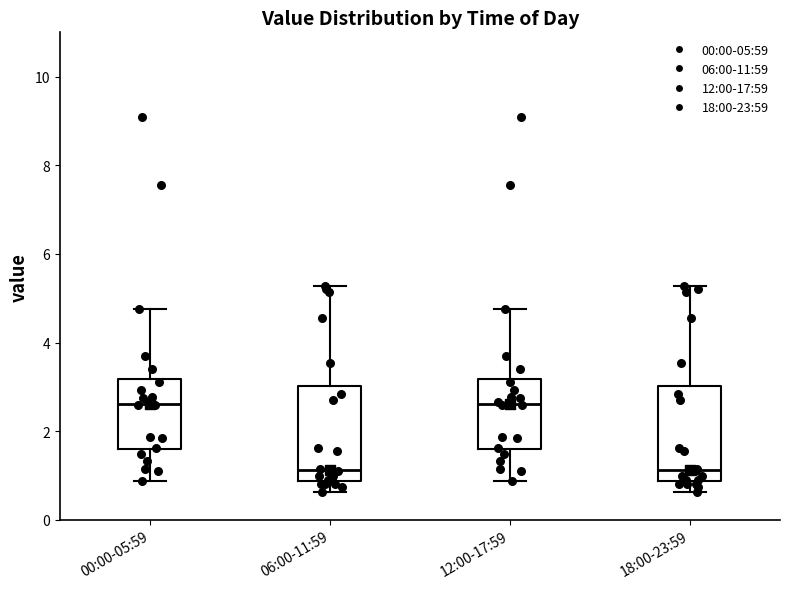

Reading left to right, read every box against the y-axis: the position of its median line, the range the box covers, and the ends of its whiskers. The values are not printed on the chart, so give them approximately, as read against the axis.

00:00-05:59: median 2.6, box 1.6 to 3.2, whiskers 0.8 to 4.8
06:00-11:59: median 1.2, box 0.8 to 3.0, whiskers 0.6 to 5.2
12:00-17:59: median 2.6, box 1.6 to 3.2, whiskers 0.8 to 4.8
18:00-23:59: median 1.2, box 0.8 to 3.0, whiskers 0.6 to 5.2